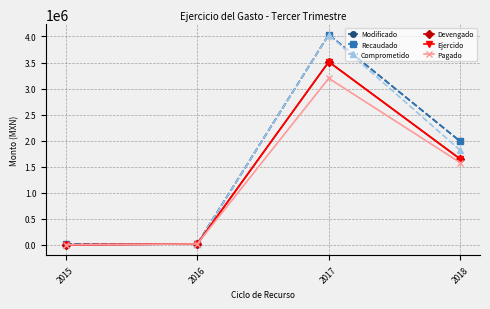

Does the chart have visible grid lines?

Yes